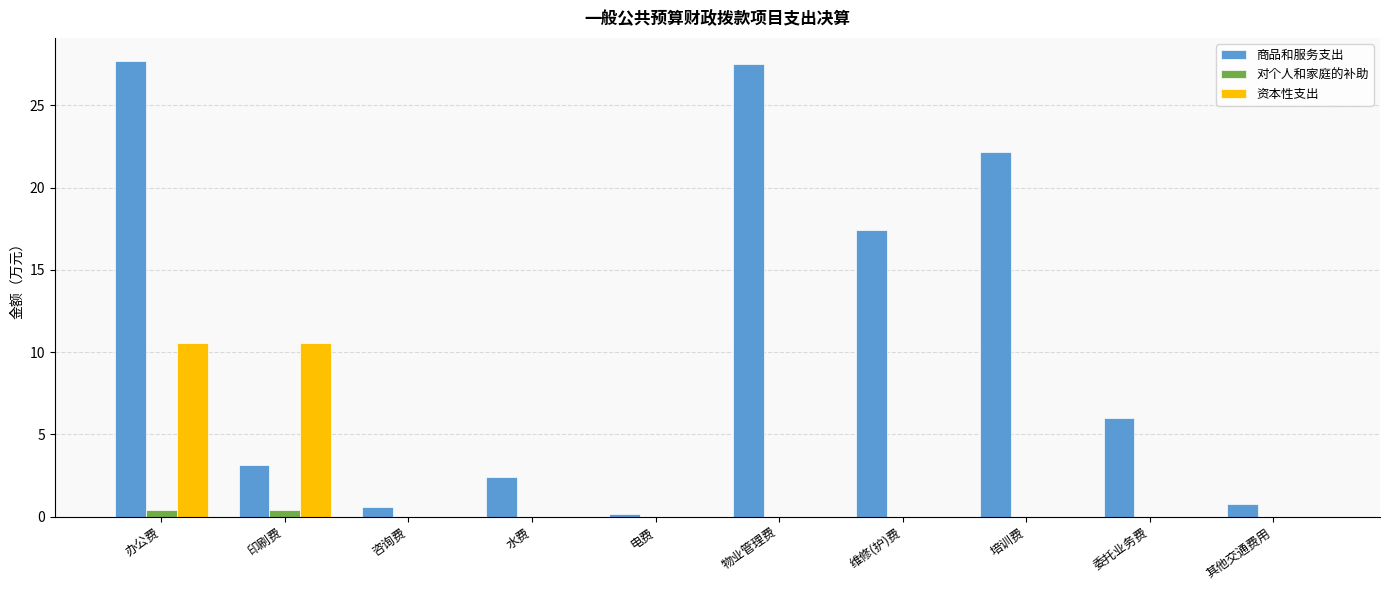

The 商品和服务支出 series shows 9.8 at 培训费. True or false?

False